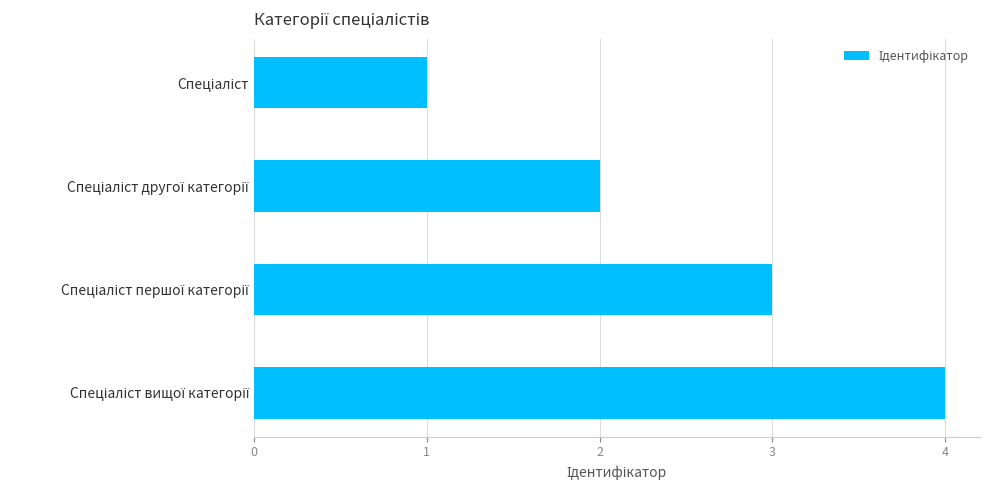

What is the greatest value displayed?

4